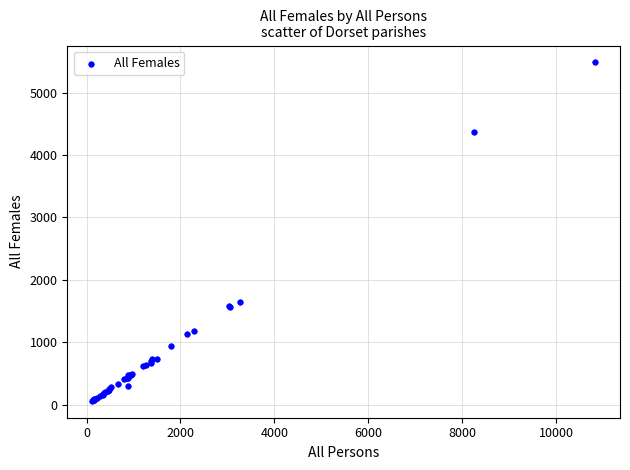

What Y value in the scatter plot is closest to 2773?

1653